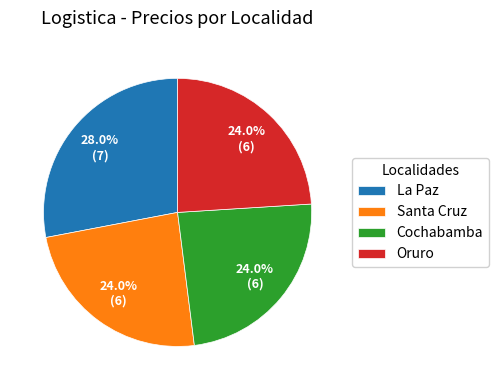

To the nearest percent, what is the combined percentage of Oruro and Santa Cruz?

48%